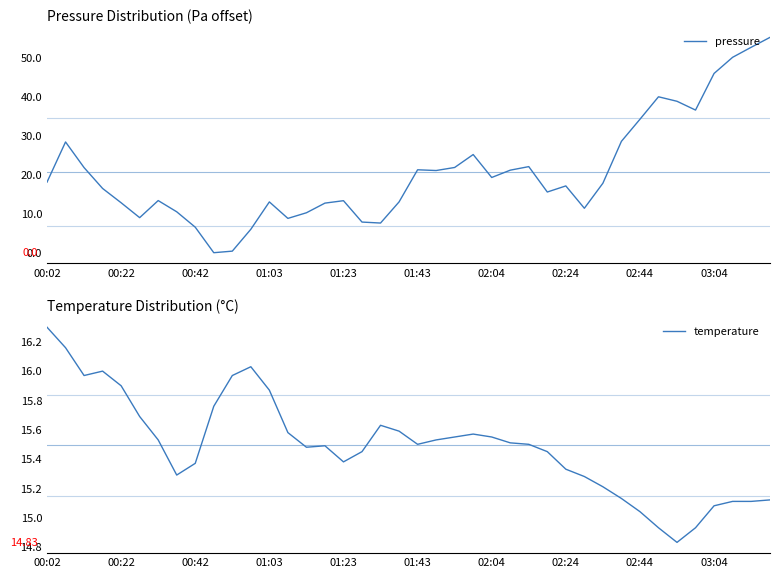

Between 00:02 and 14, which series saw the biggest shift?

pressure